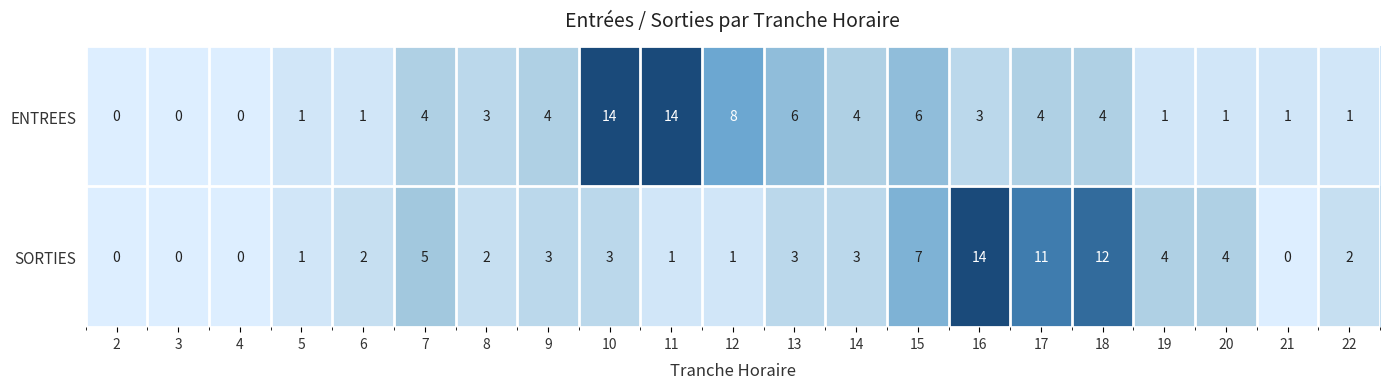

Count the number of categories in the chart.

21